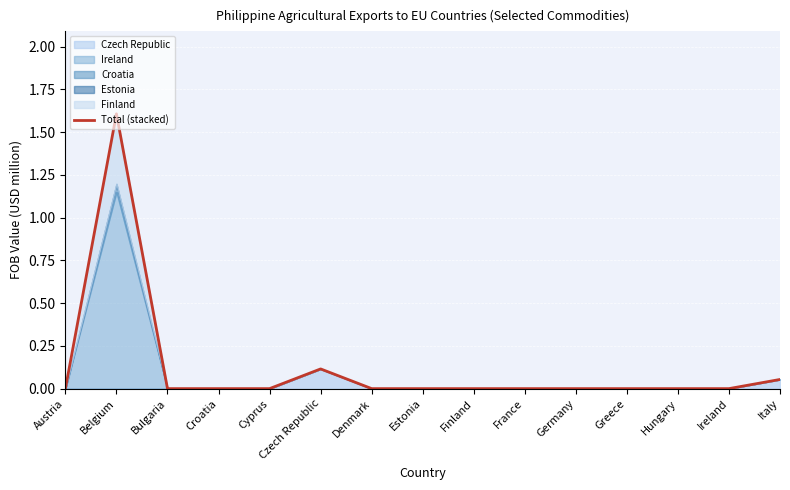

What is the label of the 11th point from the left?

Germany